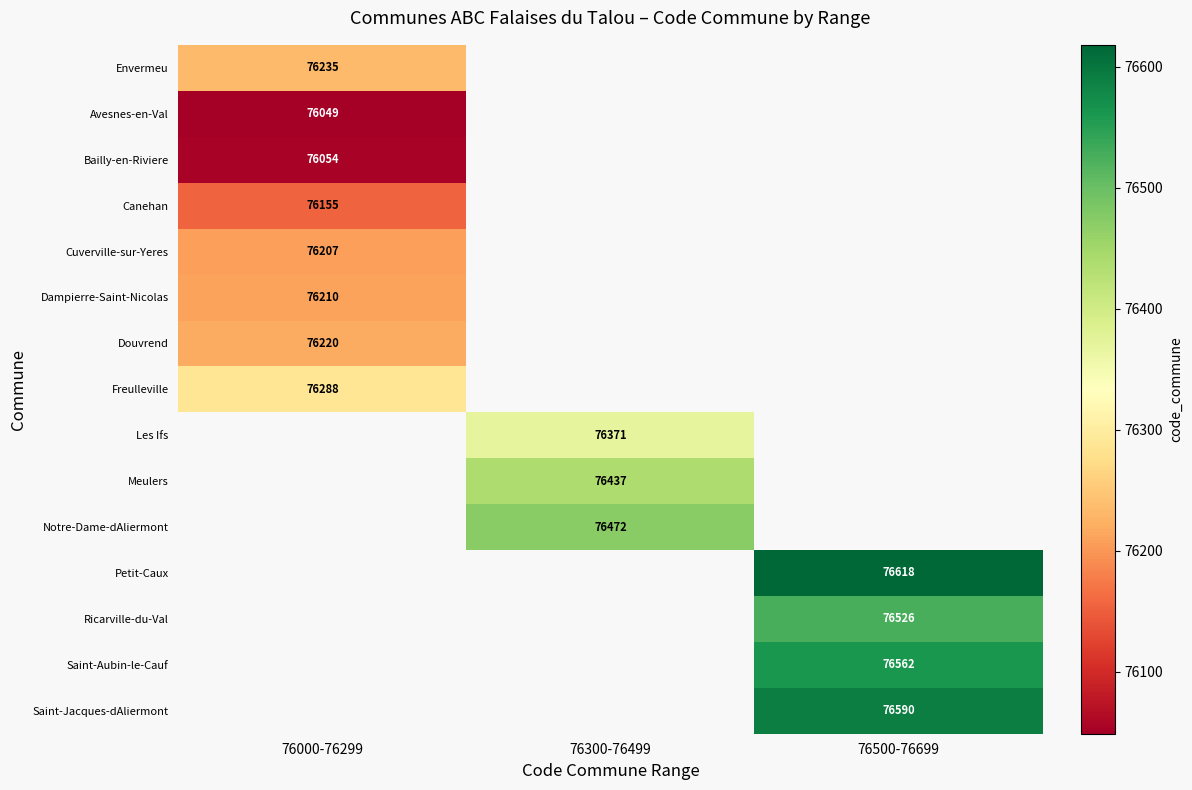

Is it true that Petit-Caux equals 134035 at 76500-76699?

False